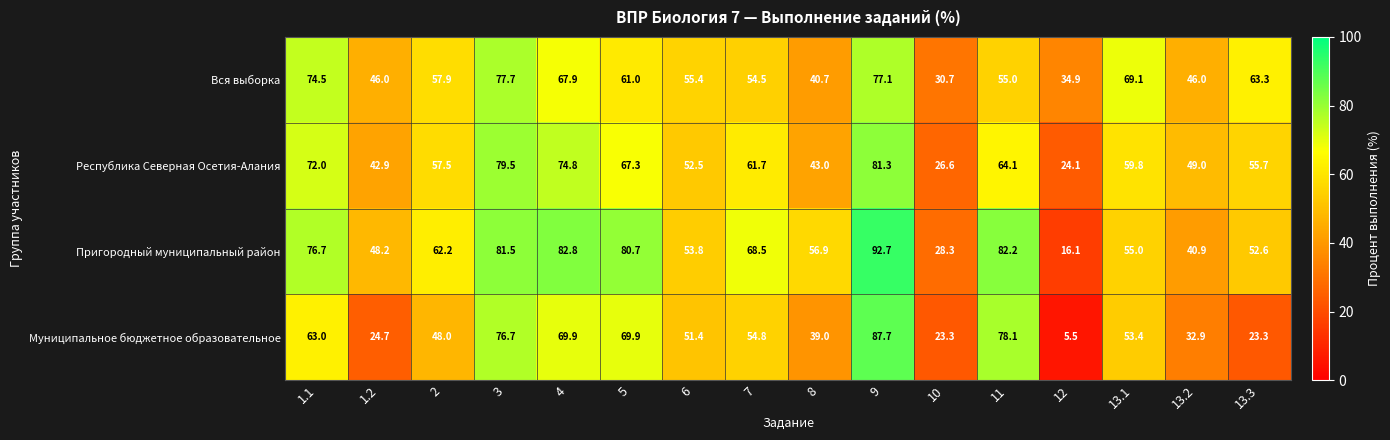

Which series has the widest spread of values?

Муниципальное бюджетное образовательное